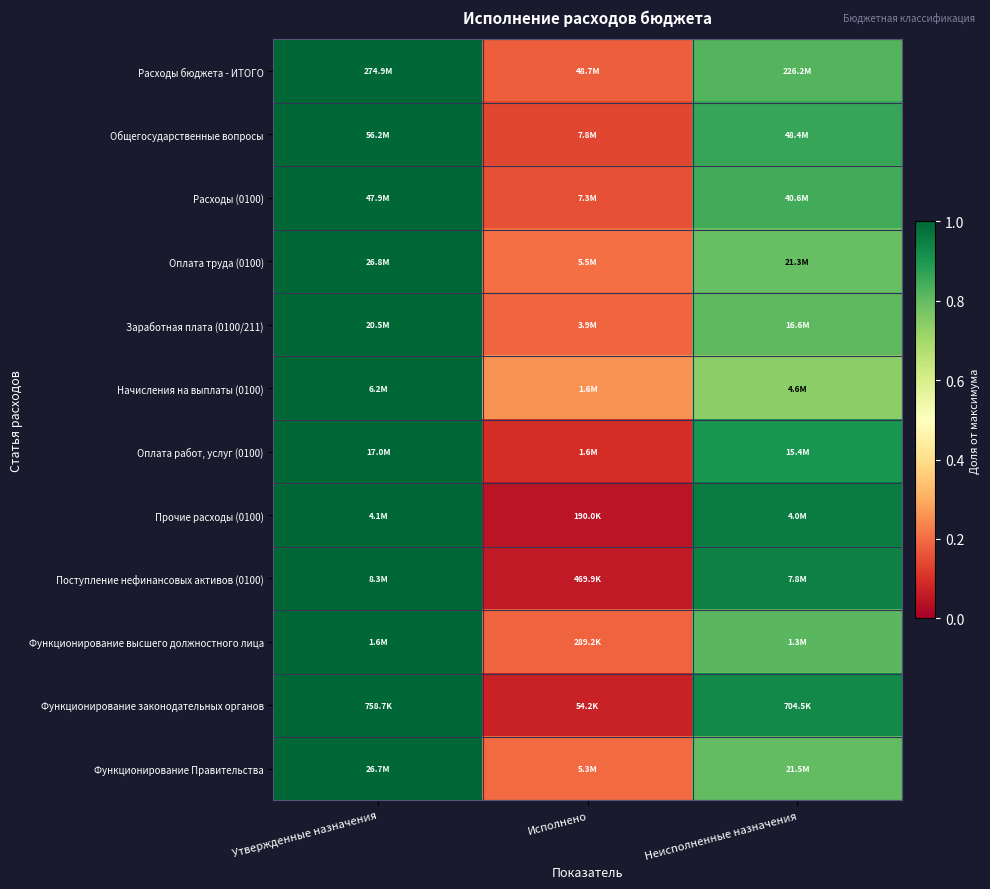

Reading left to right, list all the values displayed in this chart.

Расходы бюджета - ИТОГО: Утвержденные назначения=1.0	Исполнено=0.2	Неисполненные назначения=0.8
Общегосударственные вопросы: Утвержденные назначения=1.0	Исполнено=0.1	Неисполненные назначения=0.9
Расходы (0100): Утвержденные назначения=1.0	Исполнено=0.2	Неисполненные назначения=0.8
Оплата труда (0100): Утвержденные назначения=1.0	Исполнено=0.2	Неисполненные назначения=0.8
Заработная плата (0100/211): Утвержденные назначения=1.0	Исполнено=0.2	Неисполненные назначения=0.8
Начисления на выплаты (0100): Утвержденные назначения=1.0	Исполнено=0.3	Неисполненные назначения=0.7
Оплата работ, услуг (0100): Утвержденные назначения=1.0	Исполнено=0.1	Неисполненные назначения=0.9
Прочие расходы (0100): Утвержденные назначения=1.0	Исполнено=0.0	Неисполненные назначения=1.0
Поступление нефинансовых активов (0100): Утвержденные назначения=1.0	Исполнено=0.1	Неисполненные назначения=0.9
Функционирование высшего должностного лица: Утвержденные назначения=1.0	Исполнено=0.2	Неисполненные назначения=0.8
Функционирование законодательных органов: Утвержденные назначения=1.0	Исполнено=0.1	Неисполненные назначения=0.9
Функционирование Правительства: Утвержденные назначения=1.0	Исполнено=0.2	Неисполненные назначения=0.8